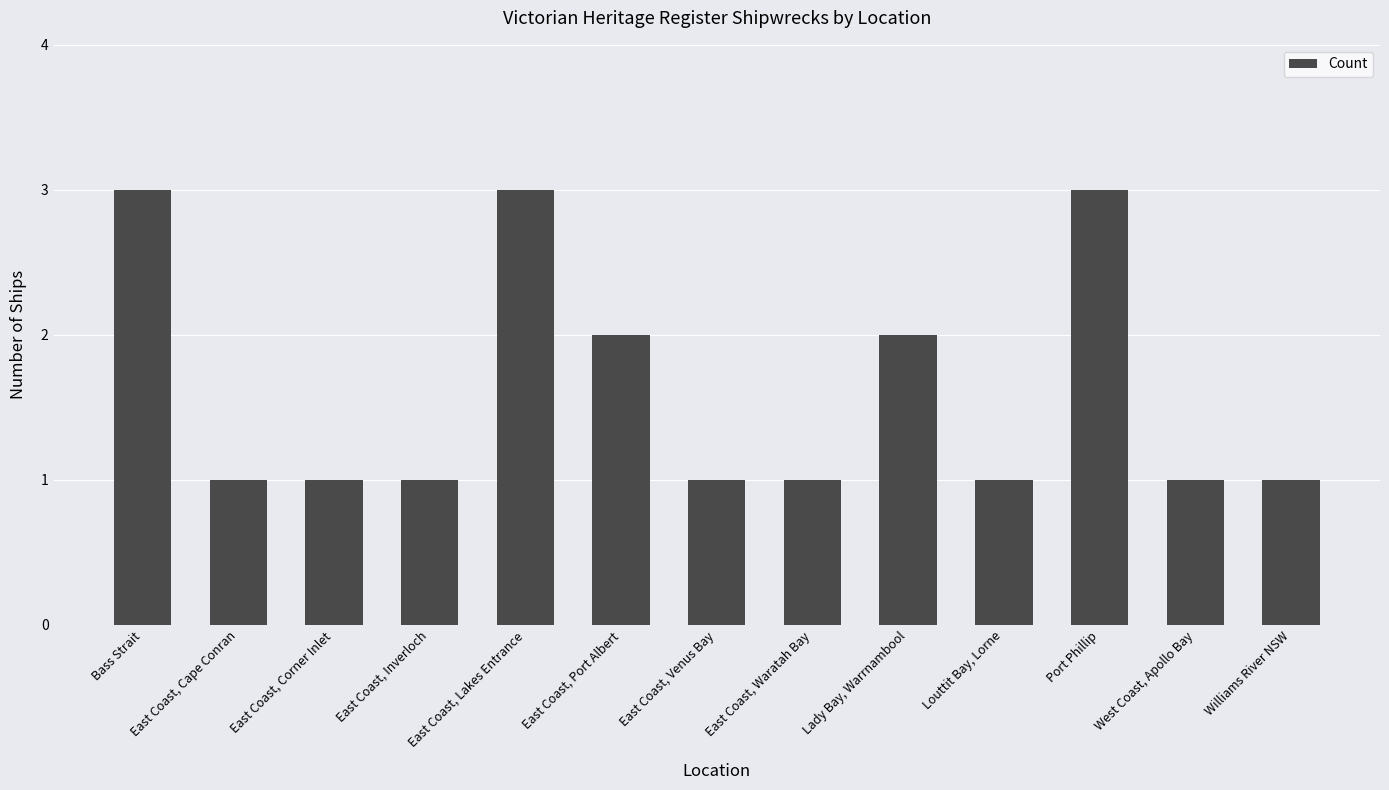

What position from the right is East Coast, Lakes Entrance?

9